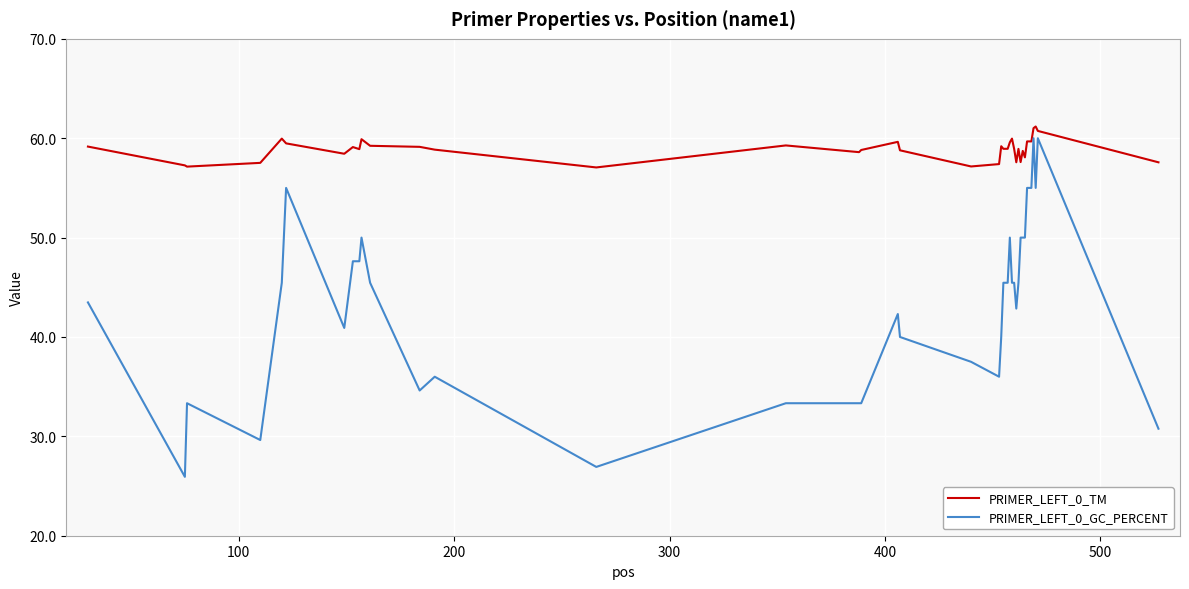

What is the smallest value displayed?

25.9